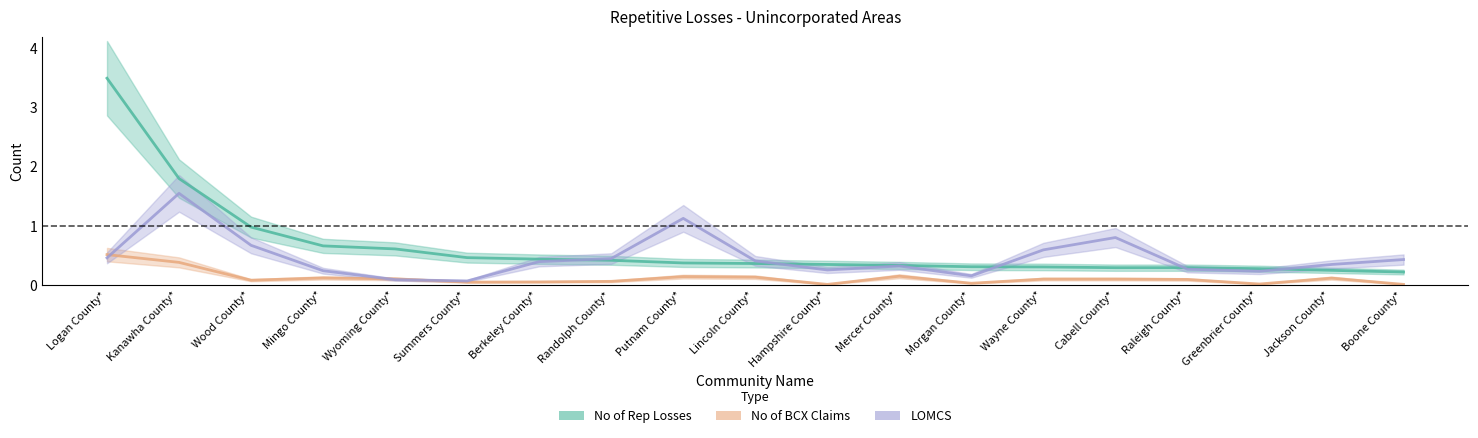

How many lines are shown in the chart?

3